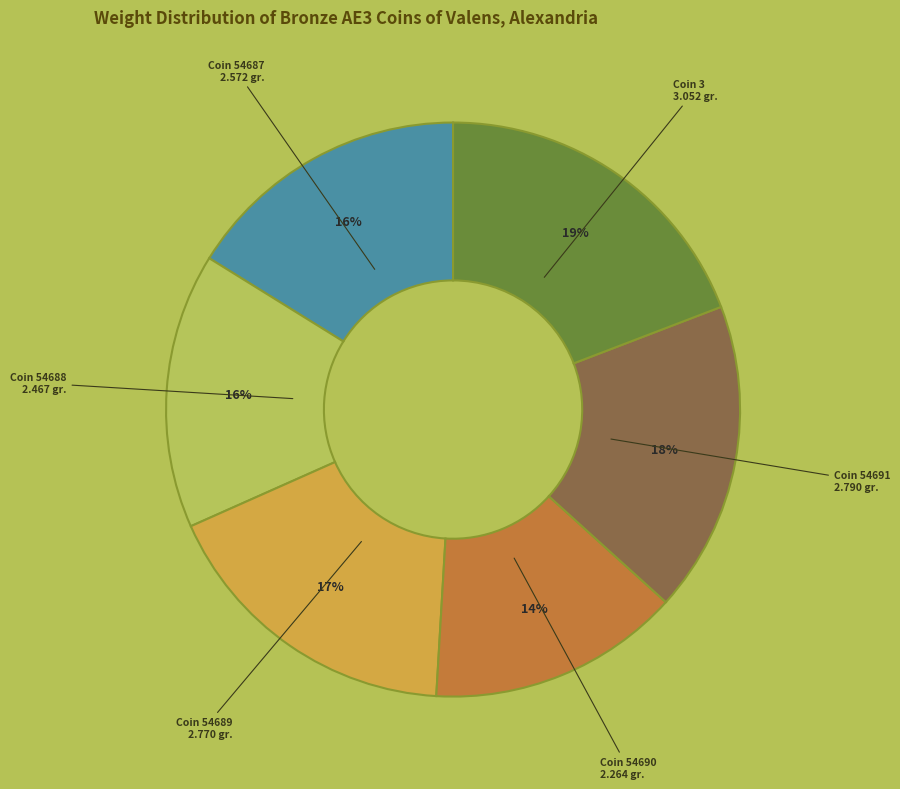

Is there any slice that represents more than half of the pie?

No